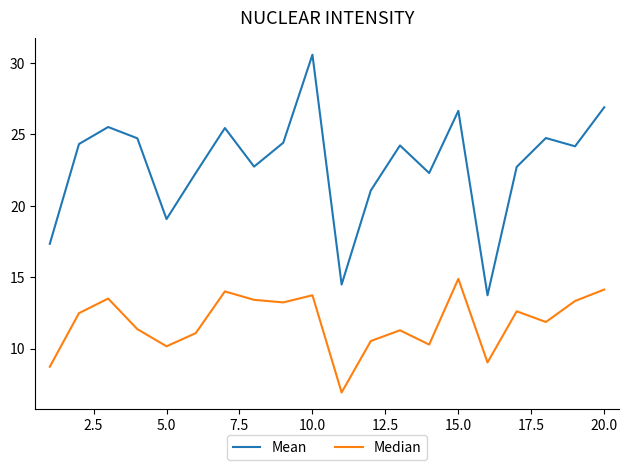

What is the minimum value shown in the chart?

7.0